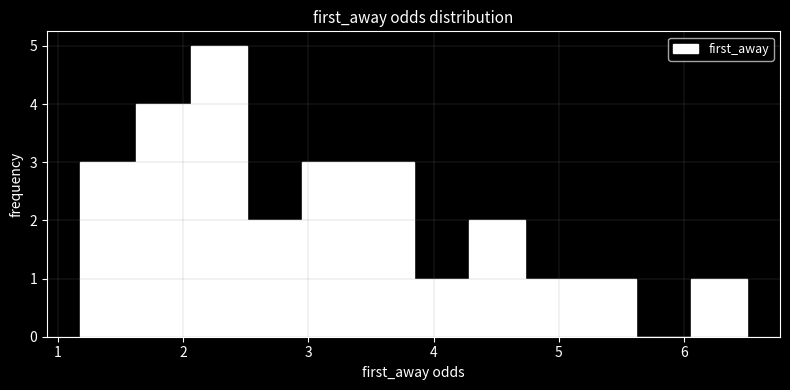

How tall is the bar that spans 4.7 to 5.2 on the x-axis? Neither the bar edges nor the heights are printed on the chart, so give them approximately, as read against the axes.

1